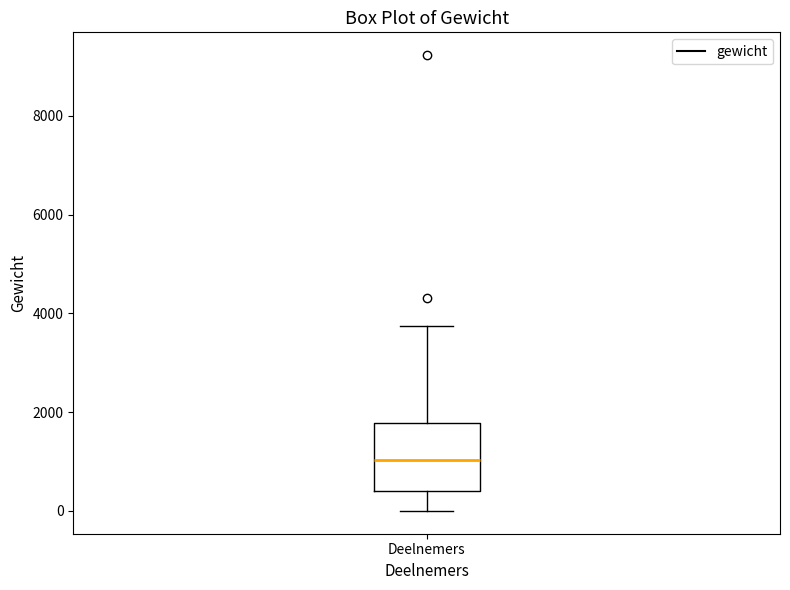

Where is the upper edge of the box for Deelnemers on the y-axis? The values are not printed on the chart, so give them approximately, as read against the axis.

1800